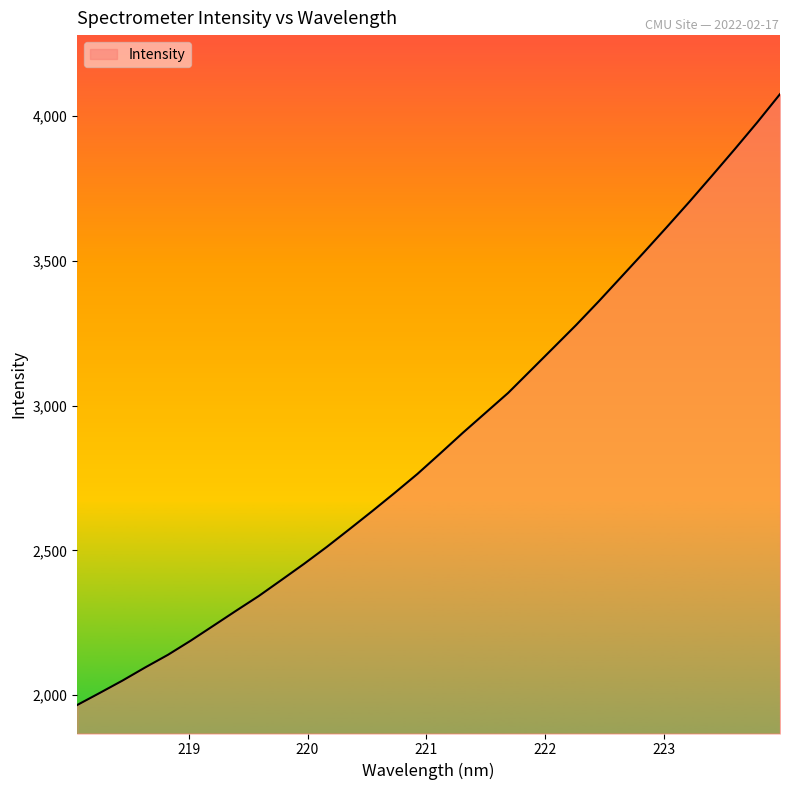

What is the greatest value displayed?

4075.8